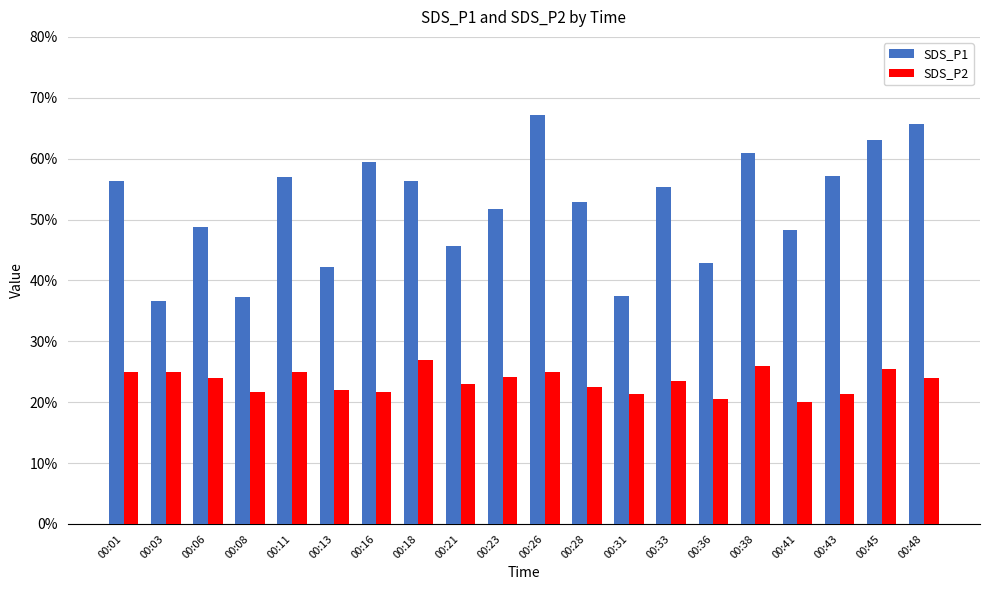

What are all the series names shown in the legend?

SDS_P1, SDS_P2